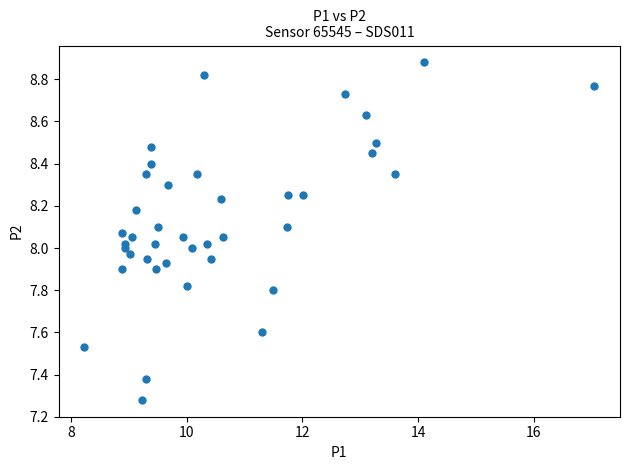

What is the range of Y values (max minus min)?

1.6